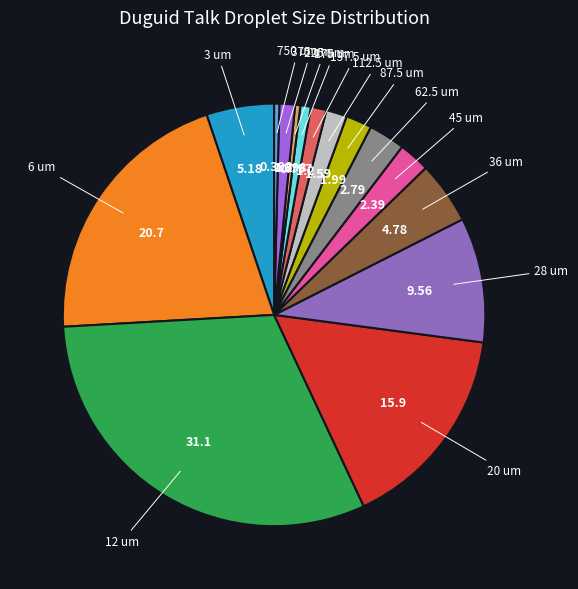

Approximately how many times larger is the value at 137.5 um compared to 375 um?

1.0